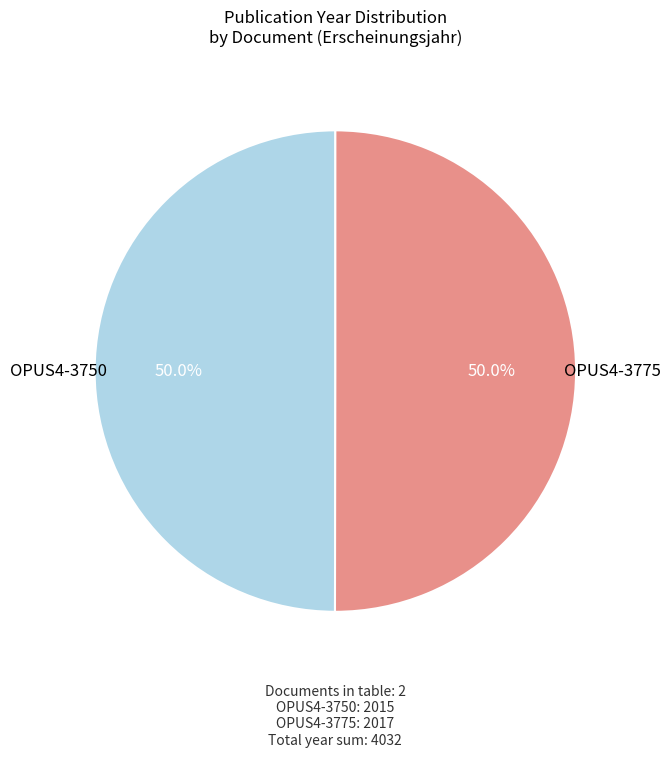

Combined, what portion of the pie is OPUS4-3775 and OPUS4-3750?

100.0%